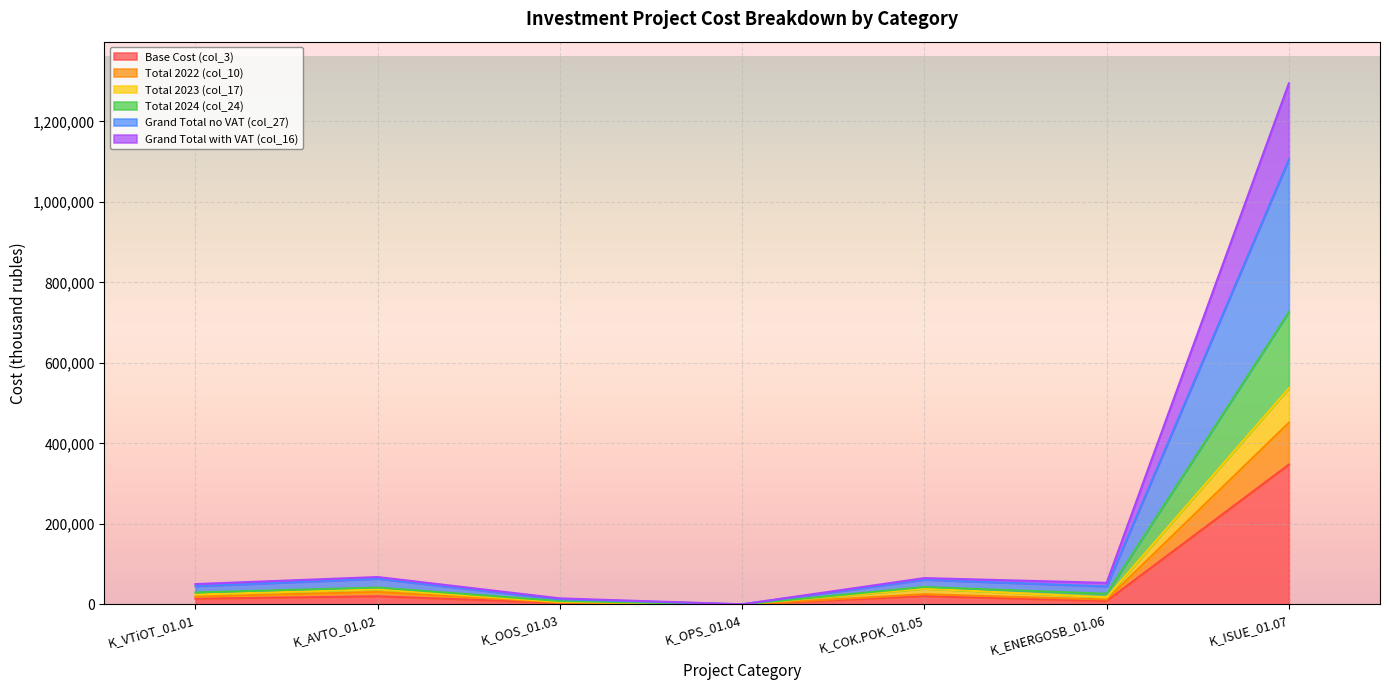

What are all the series names shown in the legend?

Base Cost (col_3), Total 2022 (col_10), Total 2023 (col_17), Total 2024 (col_24), Grand Total no VAT (col_27), Grand Total with VAT (col_16)